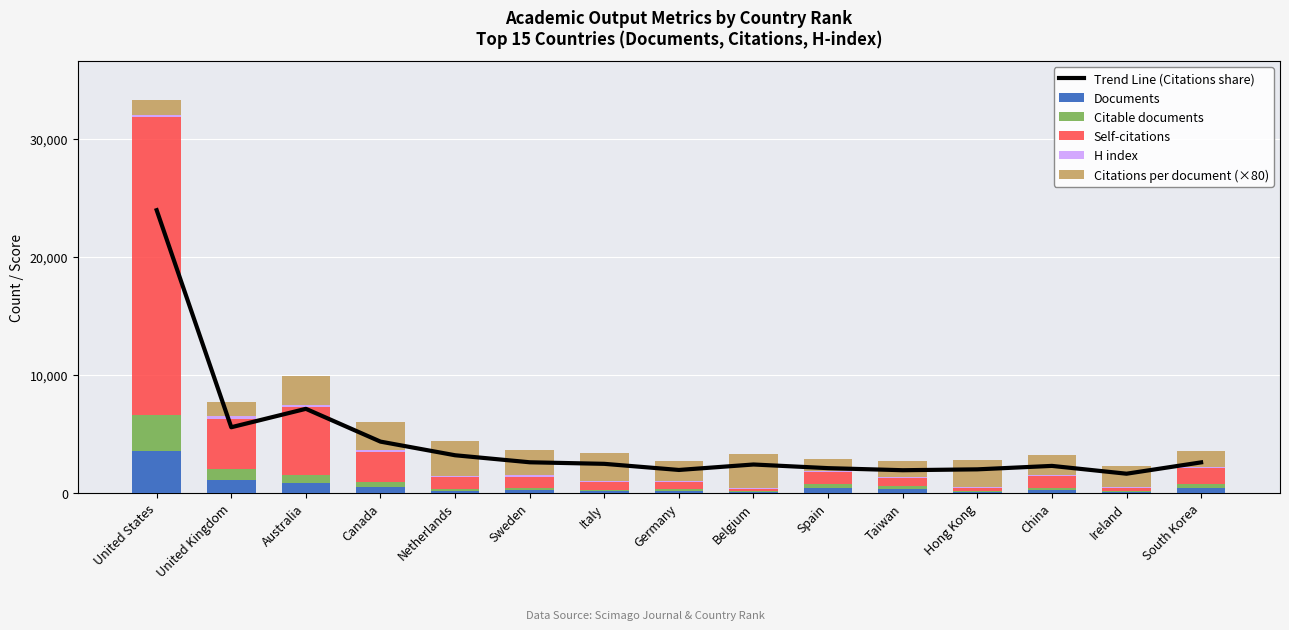

Between Italy and South Korea, which series saw the biggest shift?

Citations per document (×80)